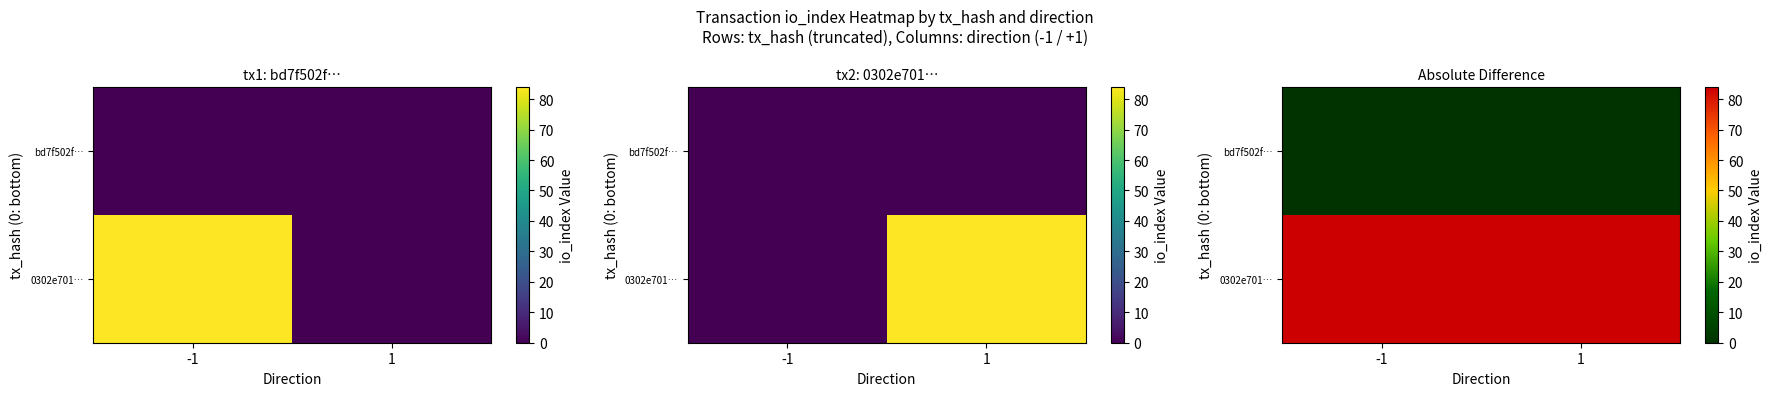

Which series has the largest range (max minus min)?

bd7f502f…